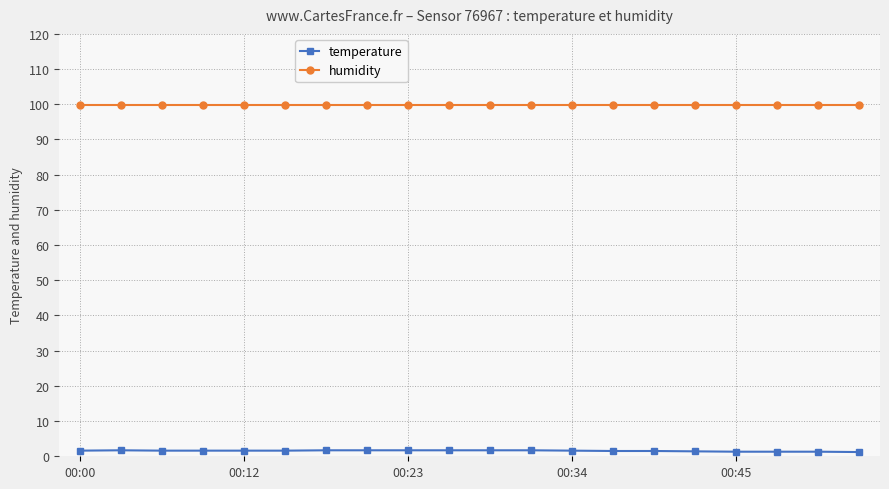

At how many categories does at least one series exceed 99?

20